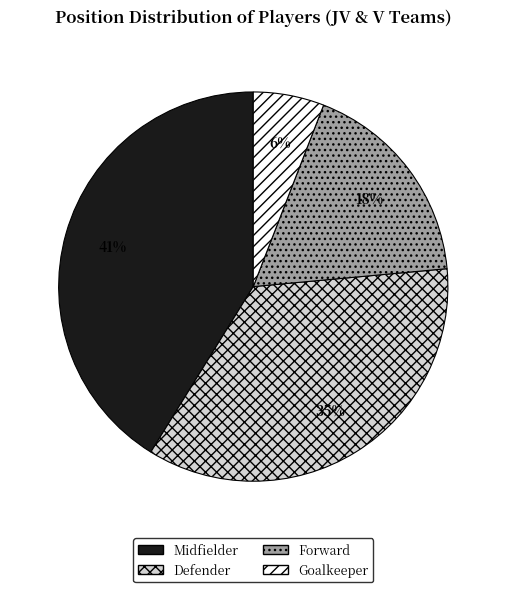

Is Forward the majority of the pie?

No